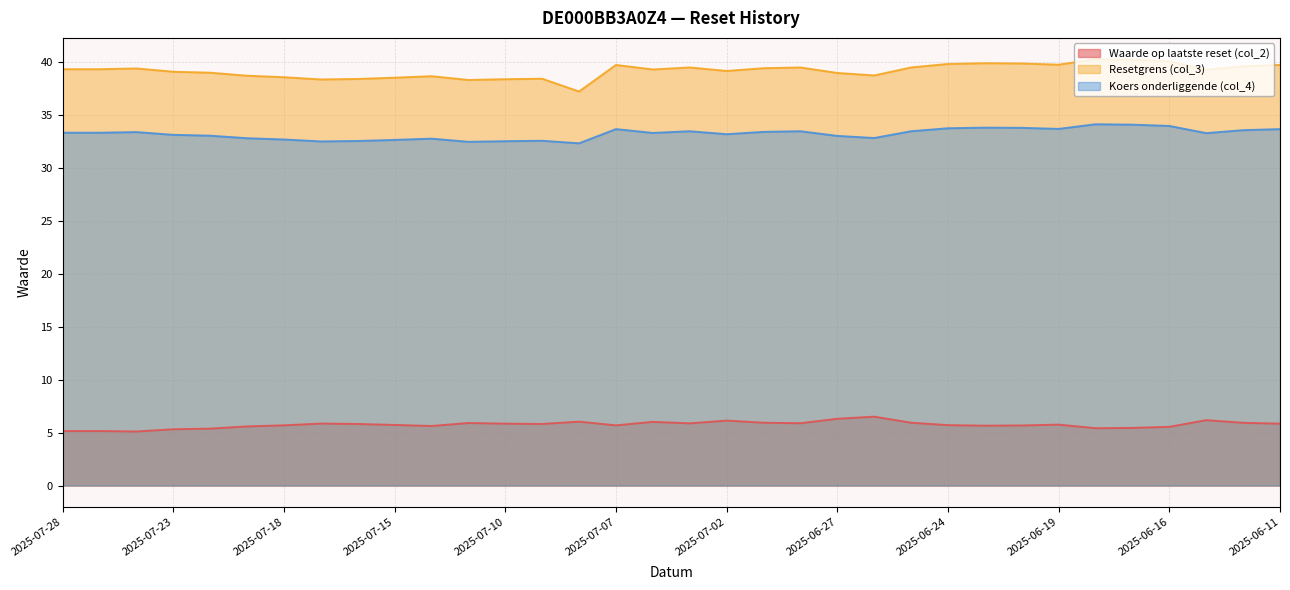

What is the difference between the second highest and second lowest values in the Resetgrens (col_3) series?

1.9